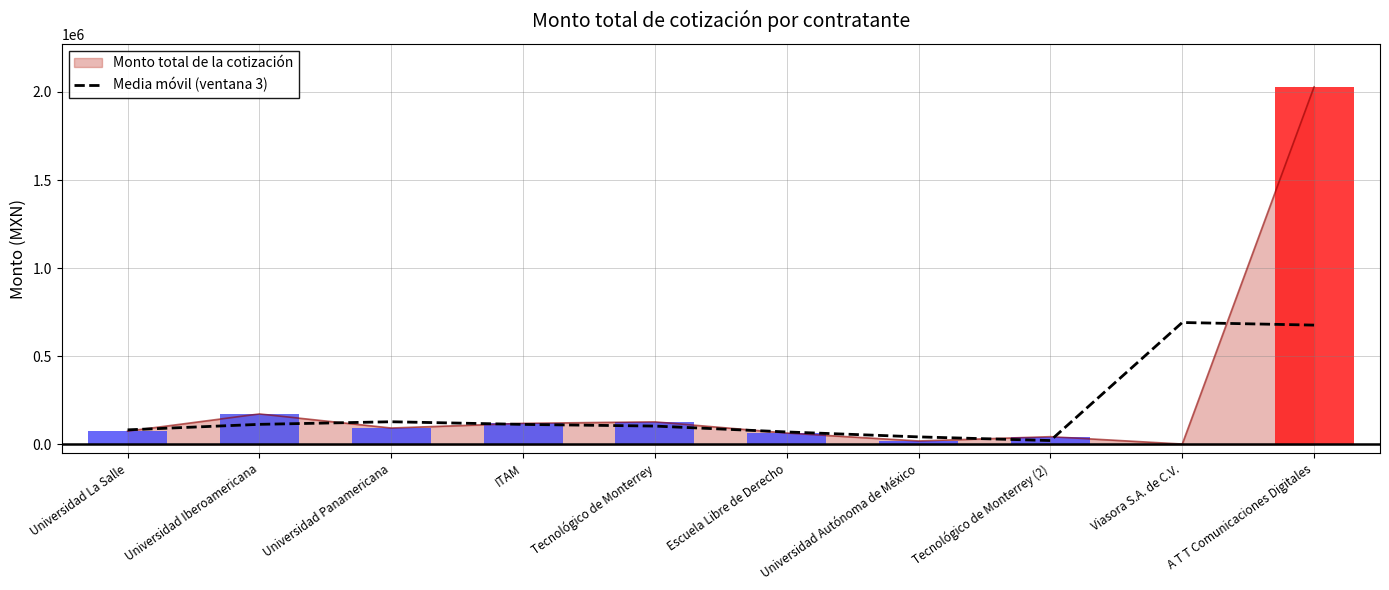

What is the difference between the values at ITAM and Escuela Libre de Derecho?

42833.3